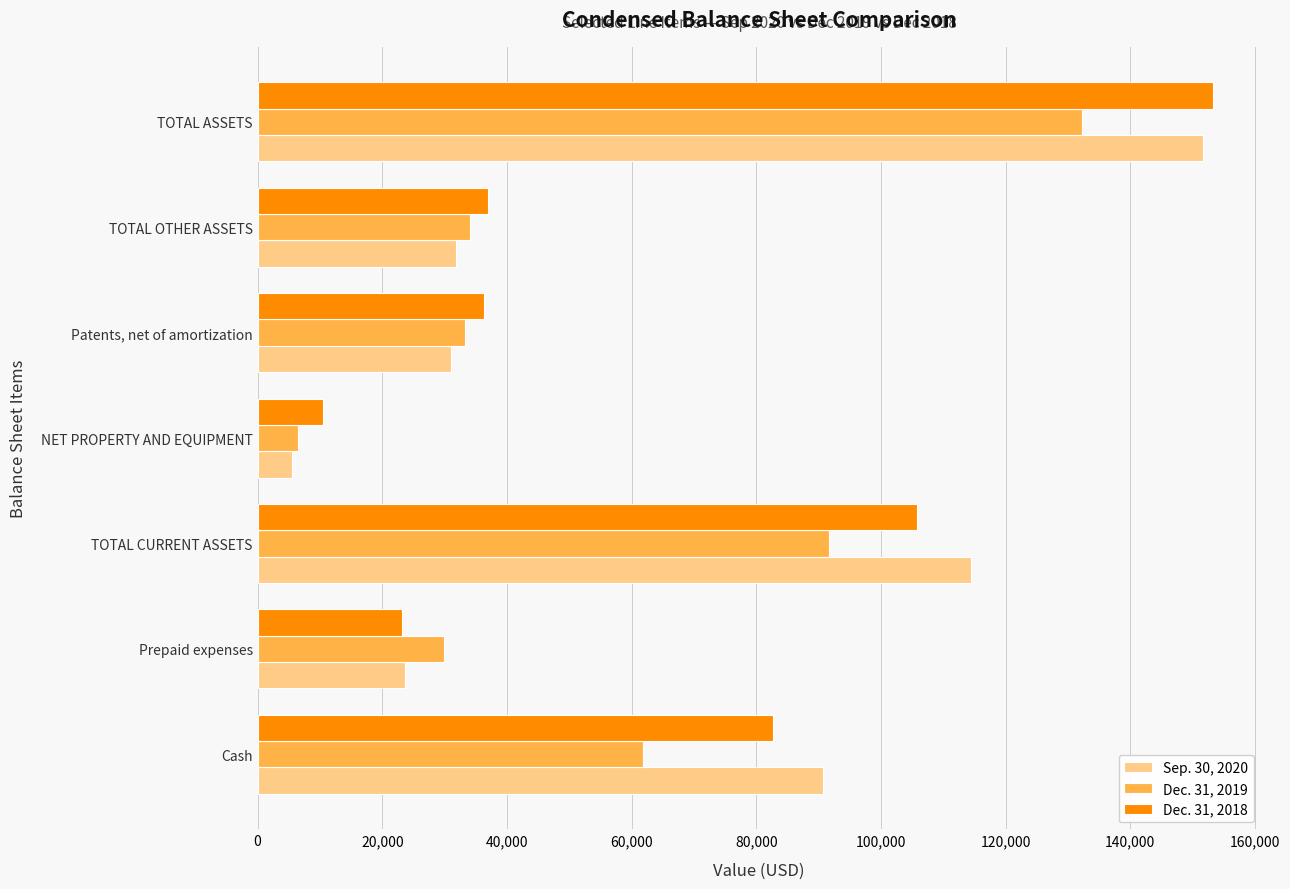

What is the difference between the maximum and second lowest values in the Dec. 31, 2019 series?

102354